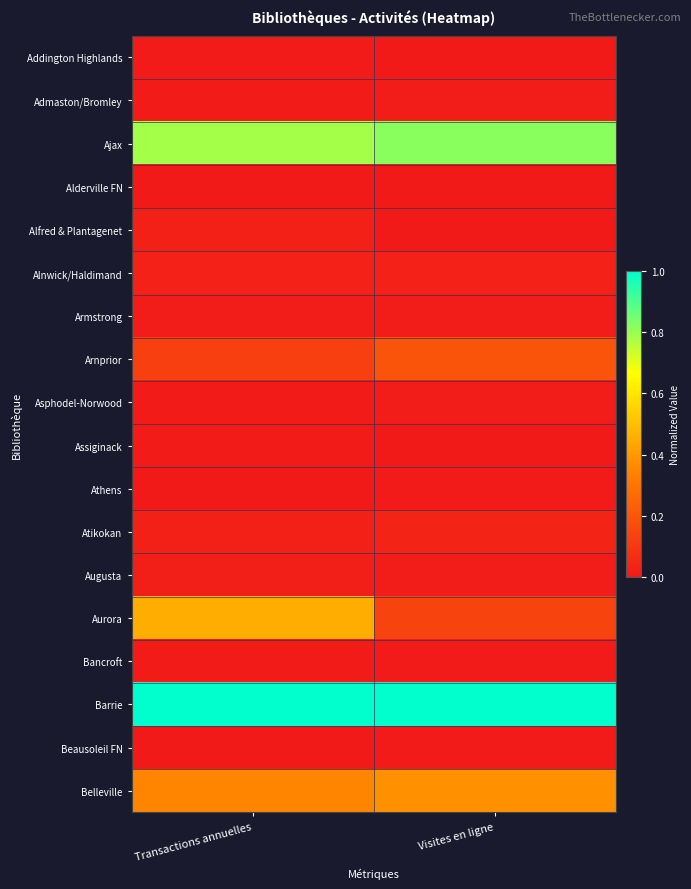

At how many categories does at least one series exceed 0?

2